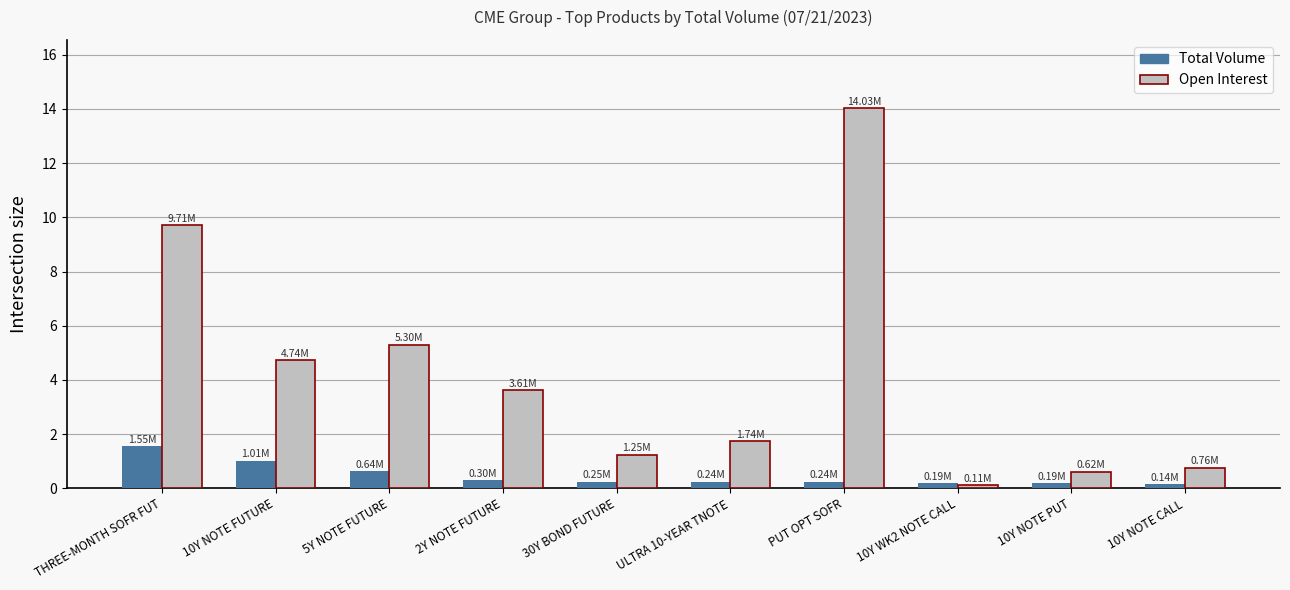

What is the value of the Total Volume bar at the 2nd from the left?

1.0